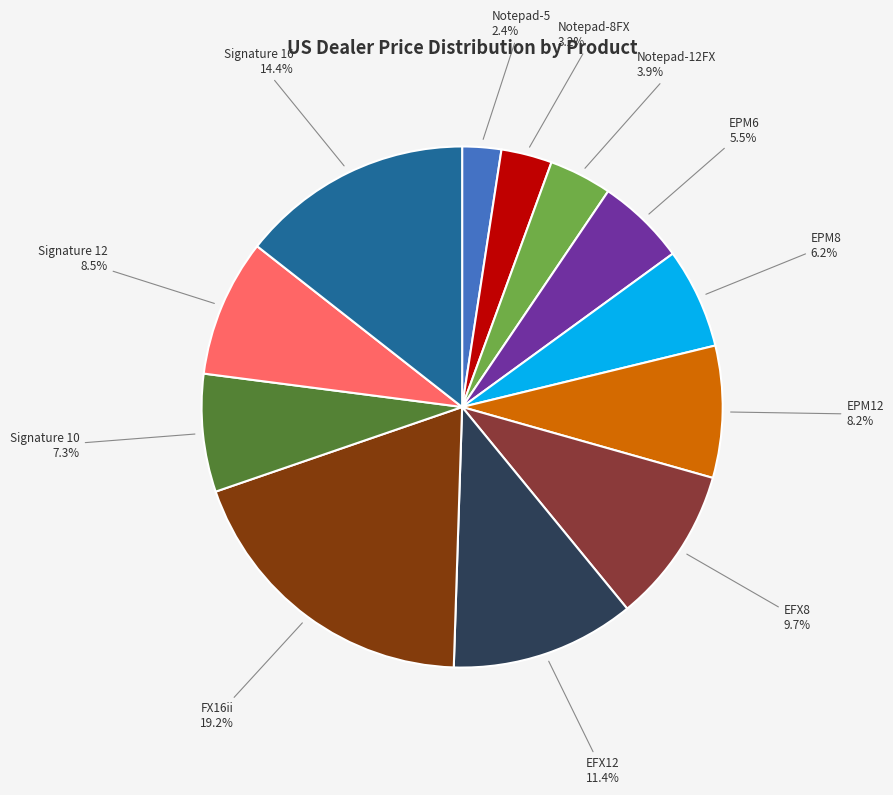

What is the largest slice in the pie chart?

FX16ii